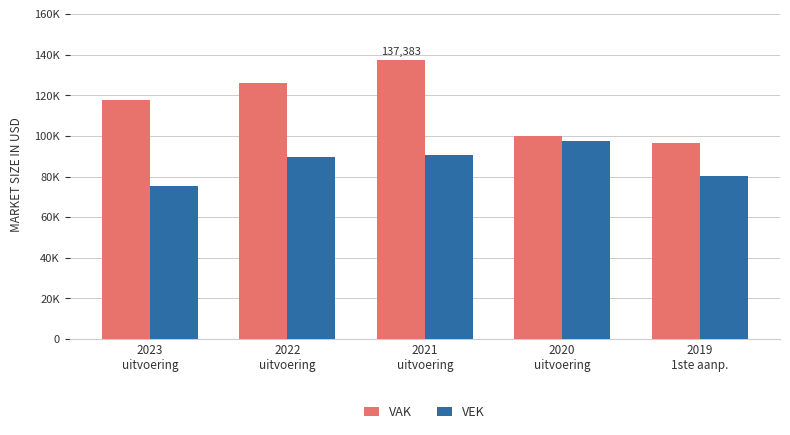

Rank the series by their maximum value, from lowest to highest.

VEK, VAK